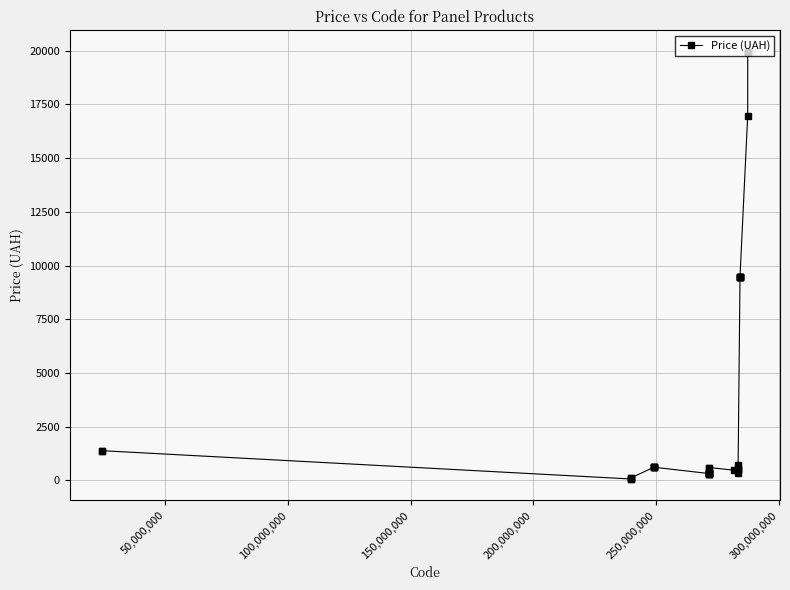

What is the maximum value shown in the chart?

19964.2